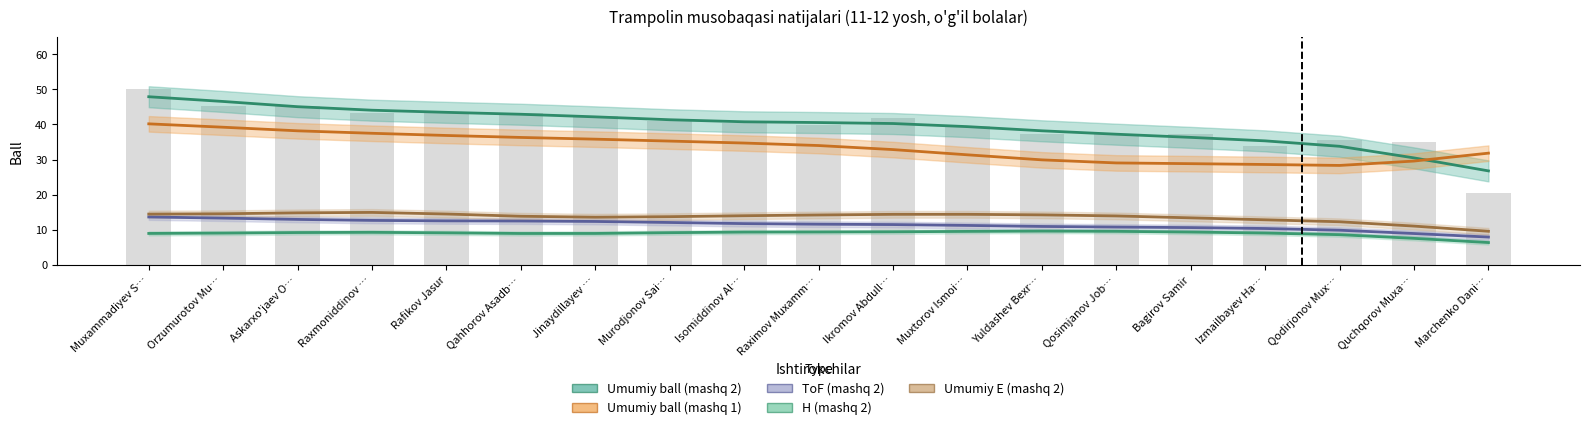

Which series has the largest range (max minus min)?

Umumiy ball (mashq 2)